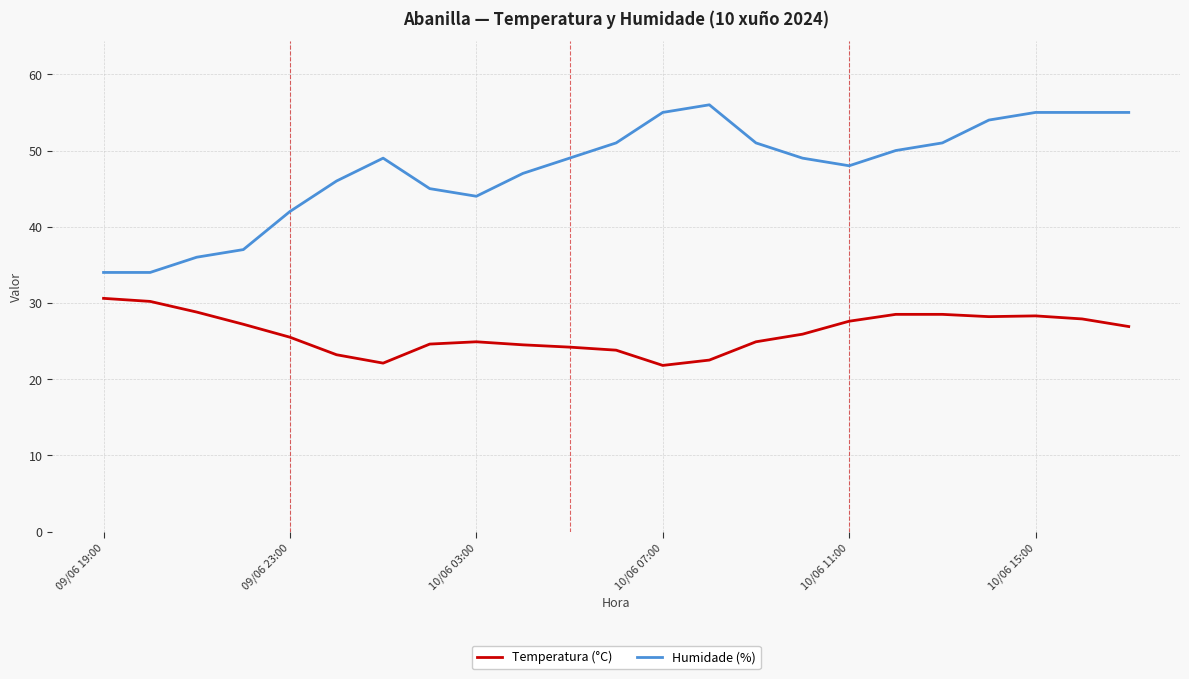

Rank the series by their average value, from highest to lowest.

Humidade (%), Temperatura (°C)